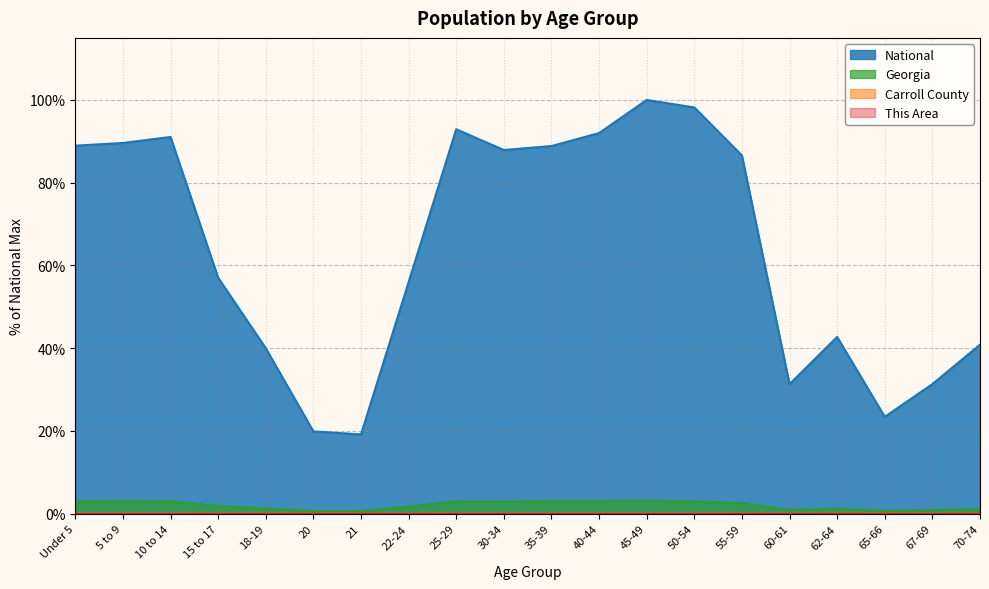

How many distinct data groups are displayed?

4